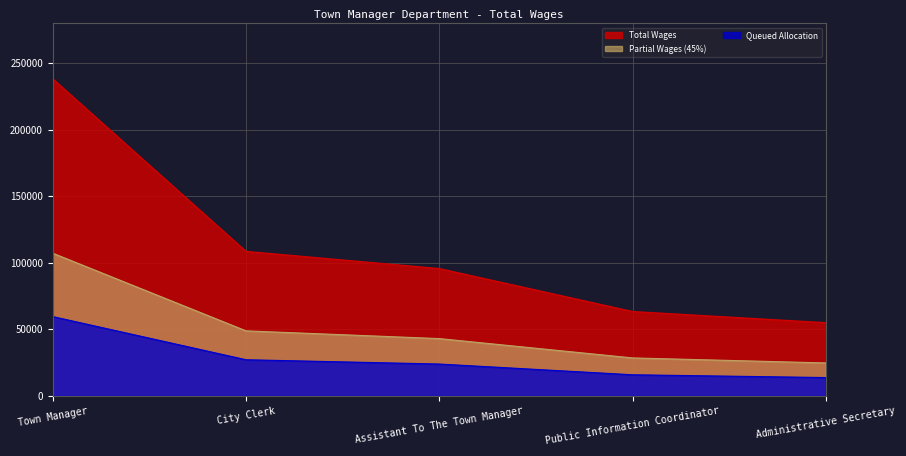

Rank the categories by value from lowest to highest.

Administrative Secretary, Public Information Coordinator, Assistant To The Town Manager, City Clerk, Town Manager